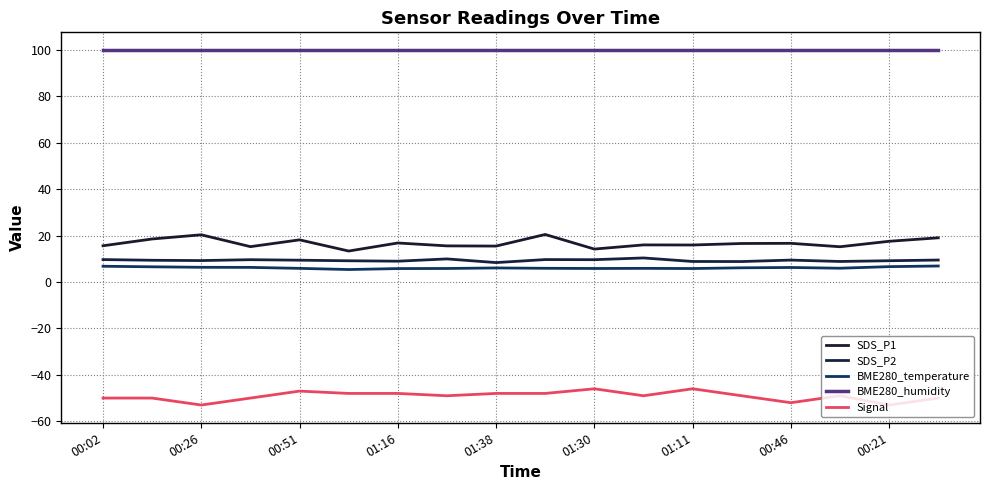

How many lines are shown in the chart?

5